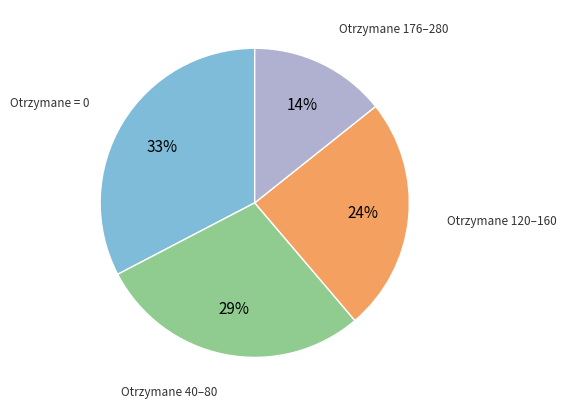

How many slices are in this pie chart?

4